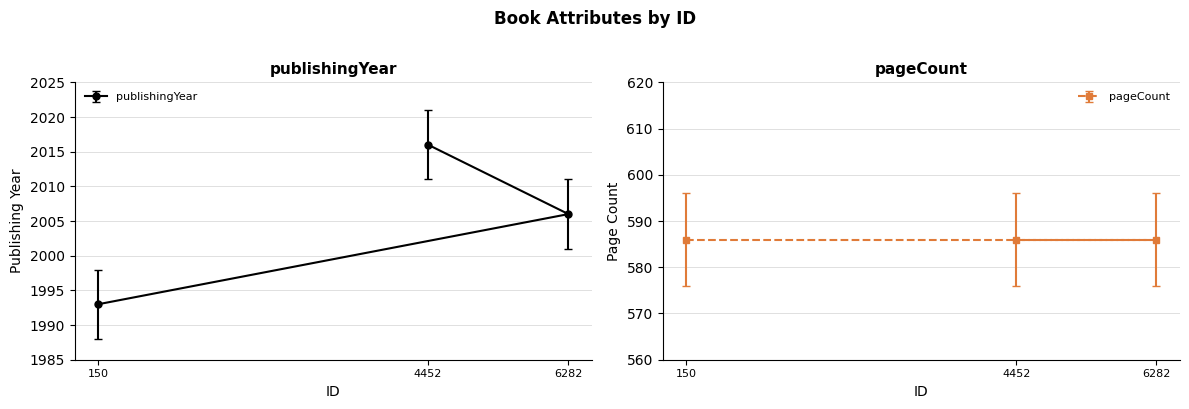

Which has a higher value, 4452 or 6282?

4452